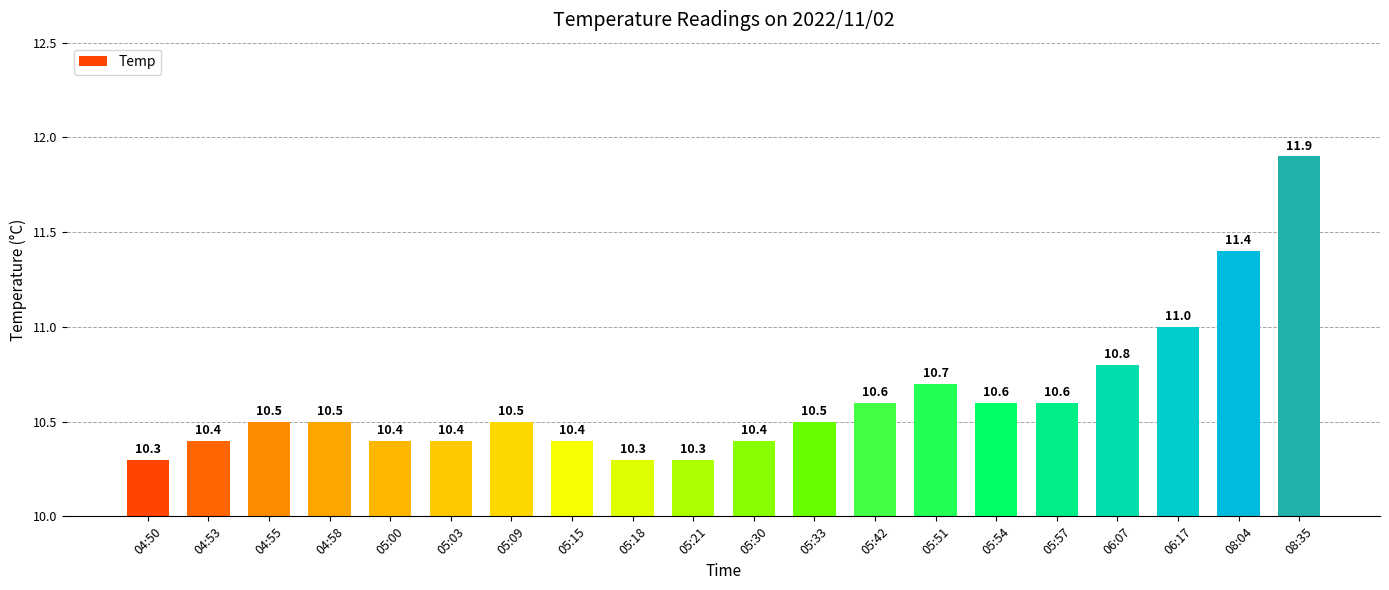

What is the smallest value displayed?

10.3